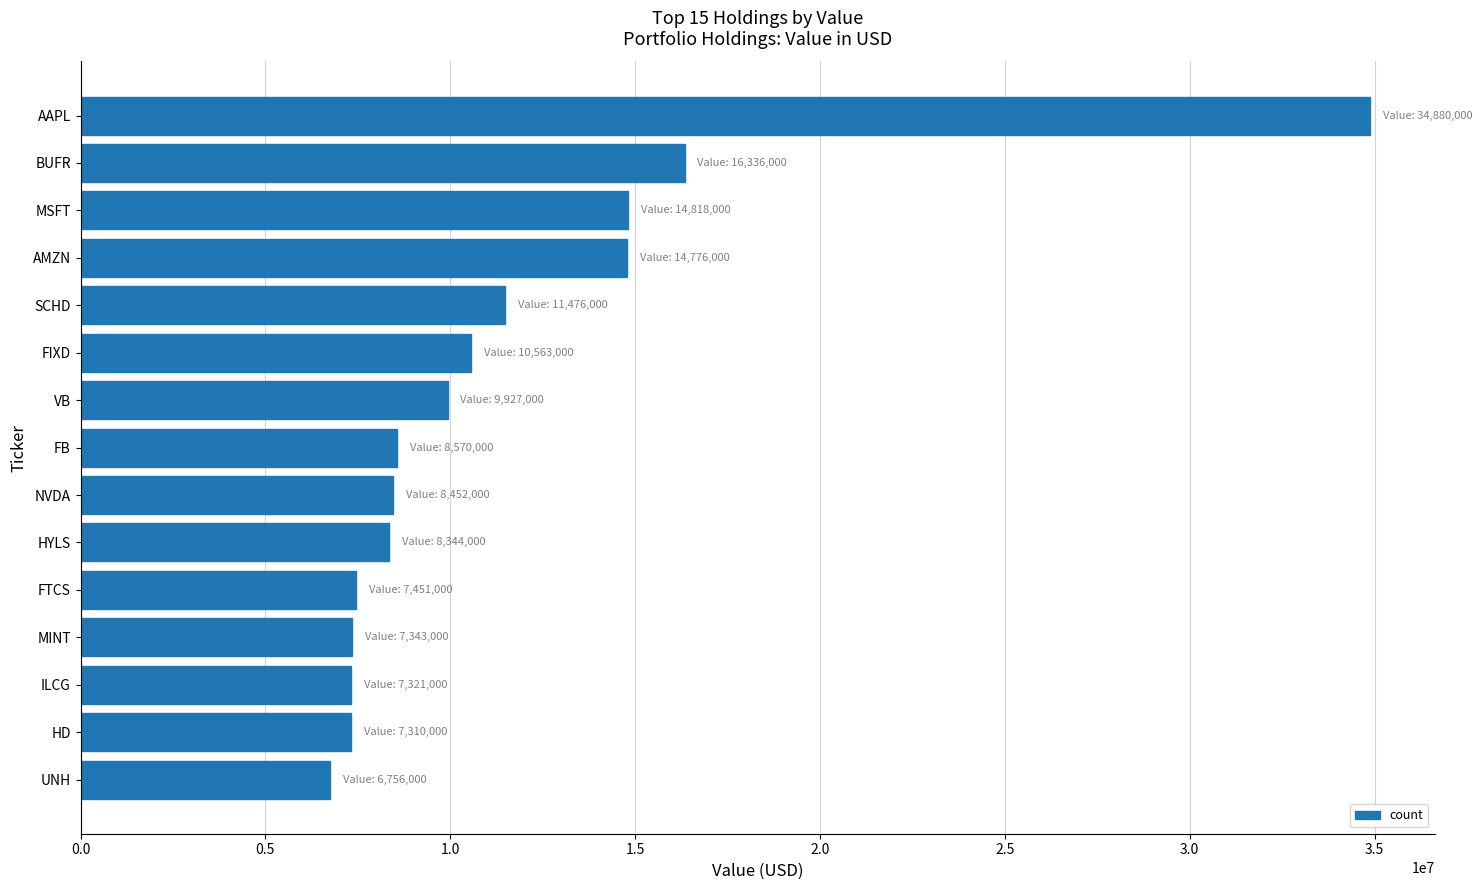

What is the difference between the values at BUFR and SCHD?

4860000